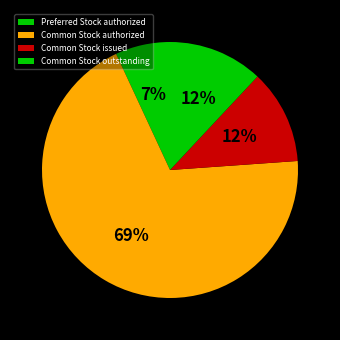

What is the largest slice in the pie chart?

Common Stock authorized